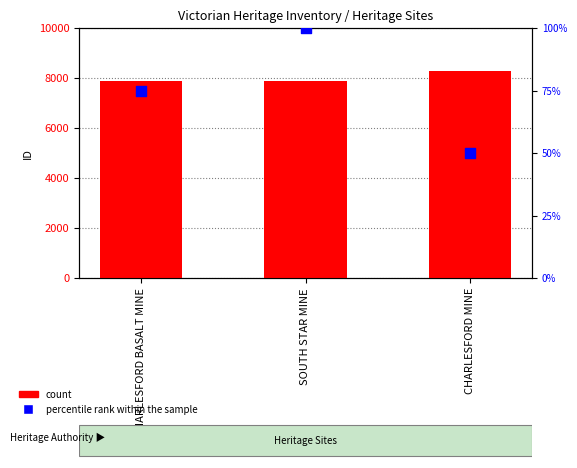

Is the value of percentile rank within the sample at CHARLESFORD BASALT MINE greater than the value of count at SOUTH STAR MINE?

No